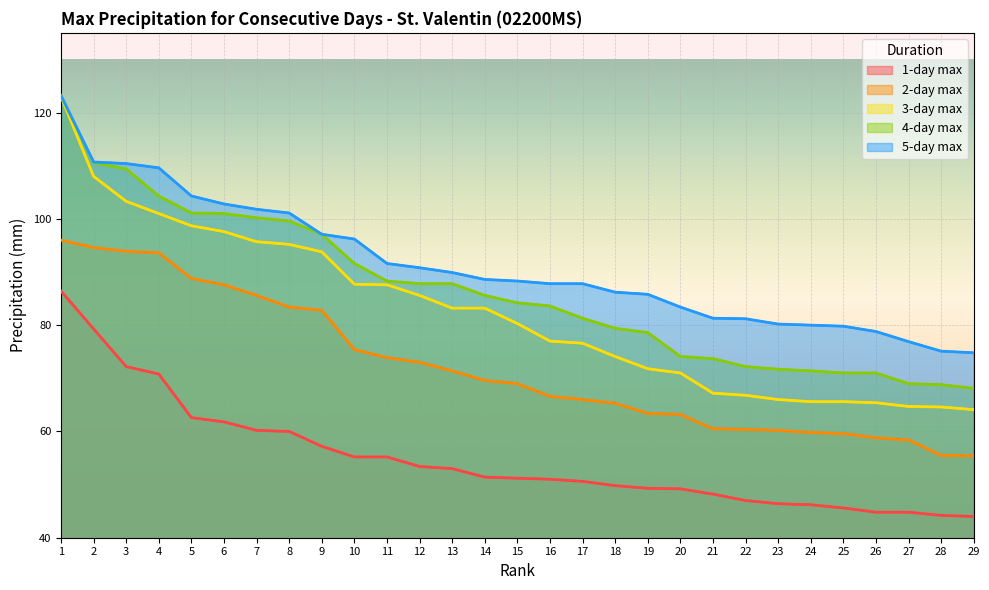

Reading left to right, transcribe all the data shown in this chart.

1-day max: 86.4	79.3	72.2	70.8	62.6	61.8	60.2	60.0	57.2	55.2	55.2	53.4	53.0	51.4	51.2	51.0	50.6	49.8	49.3	49.2	48.2	47.0	46.4	46.2	45.6	44.8	44.8	44.2	44.0
2-day max: 96.0	94.6	93.9	93.6	88.8	87.6	85.6	83.4	82.8	75.4	73.9	73.0	71.4	69.6	69.0	66.6	66.0	65.3	63.4	63.2	60.5	60.4	60.2	59.8	59.6	58.8	58.4	55.5	55.4
3-day max: 123.0	108.0	103.3	101.0	98.7	97.6	95.7	95.2	93.8	87.7	87.6	85.6	83.2	83.2	80.3	77.0	76.6	74.1	71.8	71.0	67.2	66.8	66.0	65.6	65.6	65.4	64.7	64.6	64.1
4-day max: 123.2	110.6	109.4	104.3	101.1	101.0	100.2	99.6	97.1	91.6	88.3	87.8	87.8	85.6	84.2	83.6	81.3	79.4	78.6	74.1	73.7	72.2	71.7	71.4	71.0	71.0	69.0	68.8	68.1
5-day max: 123.2	110.7	110.4	109.6	104.3	102.8	101.8	101.1	97.1	96.2	91.6	90.8	89.9	88.6	88.3	87.8	87.8	86.2	85.8	83.4	81.3	81.2	80.2	80.0	79.8	78.8	76.9	75.1	74.8